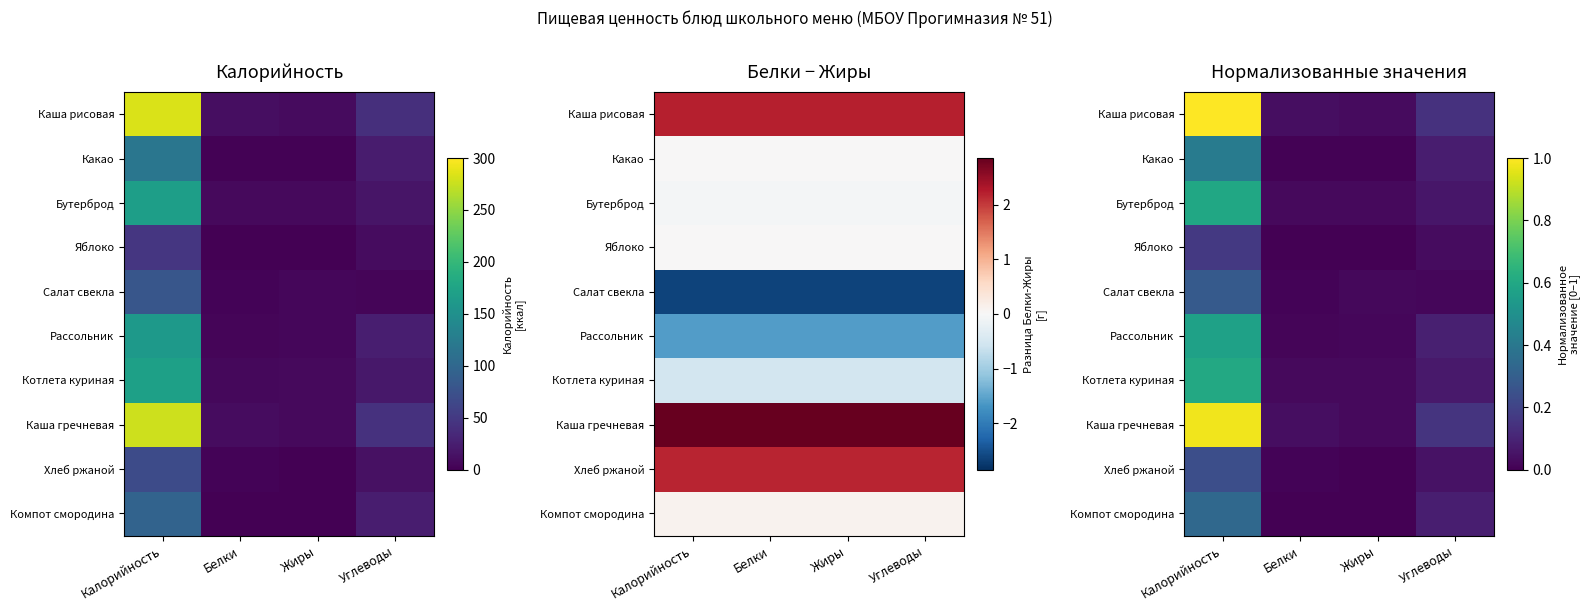

Rank the series by their maximum value, from lowest to highest.

Яблоко, Хлеб ржаной, Салат свекла, Компот смородина, Какао, Рассольник, Бутерброд, Котлета куриная, Каша гречневая, Каша рисовая